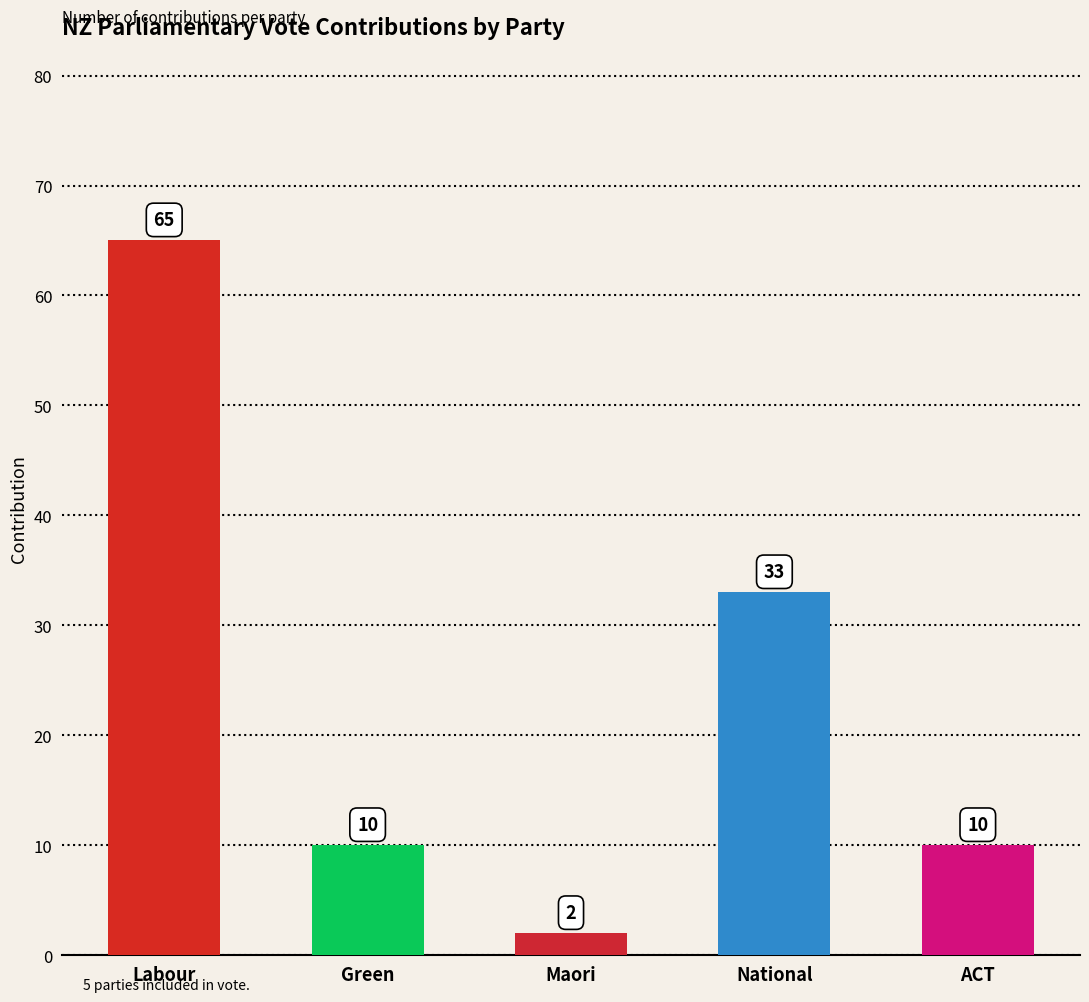

What is the label of the 1st bar from the left?

Labour